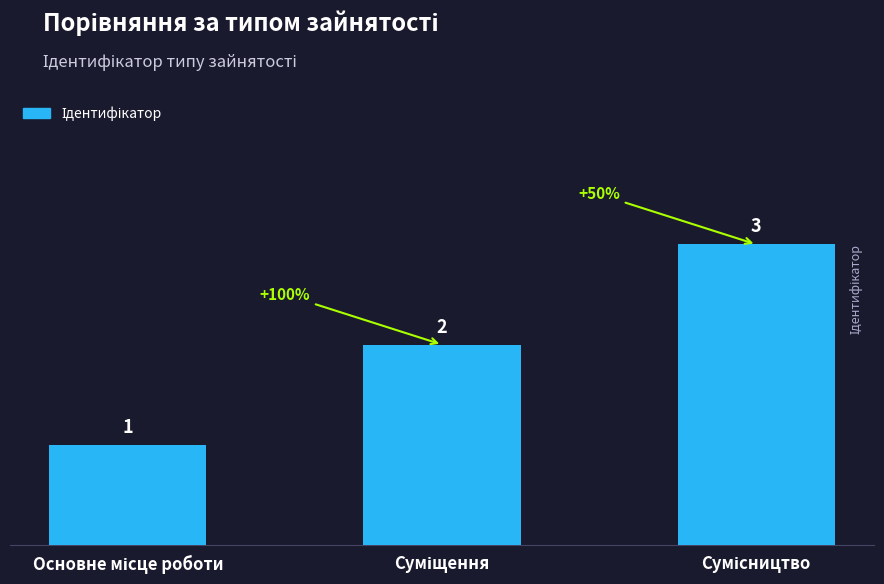

What is the value of the 2nd bar from the left?

2